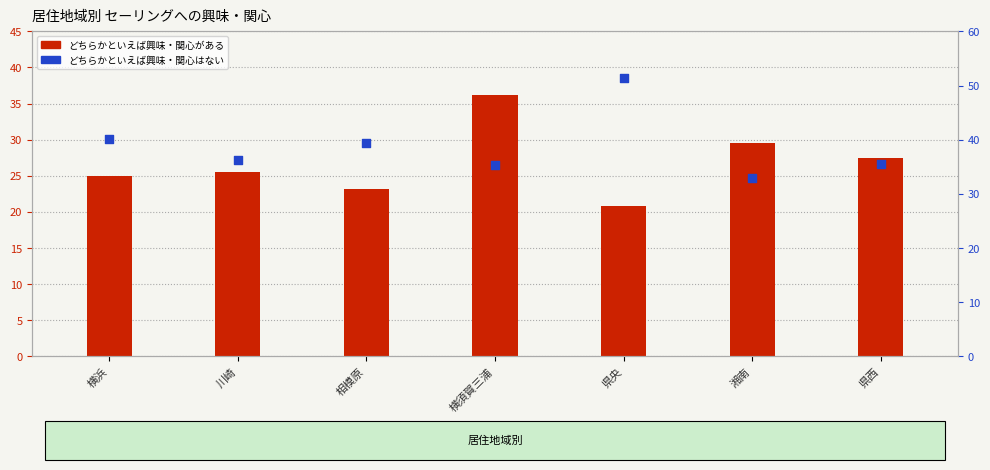

Which series has the largest total across all categories?

どちらかといえば興味・関心はない